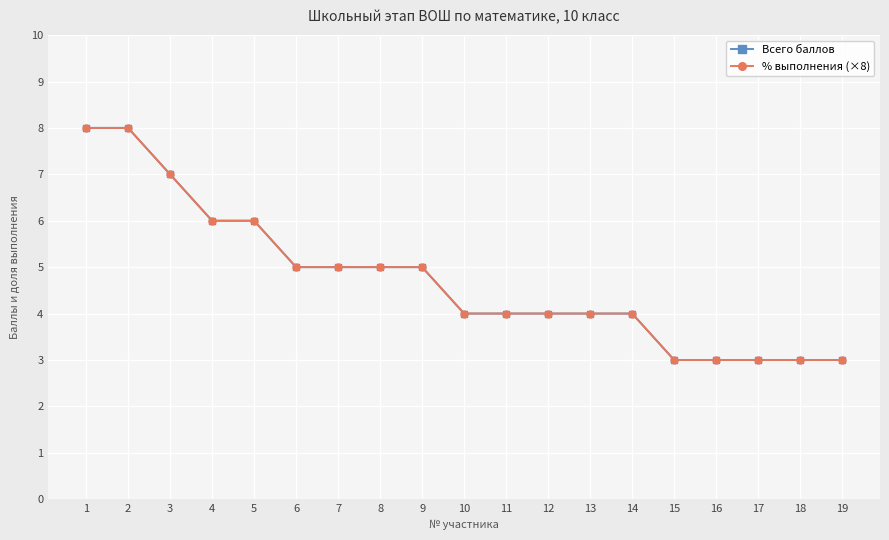

Between 3 and 6, which series saw the biggest shift?

Всего баллов